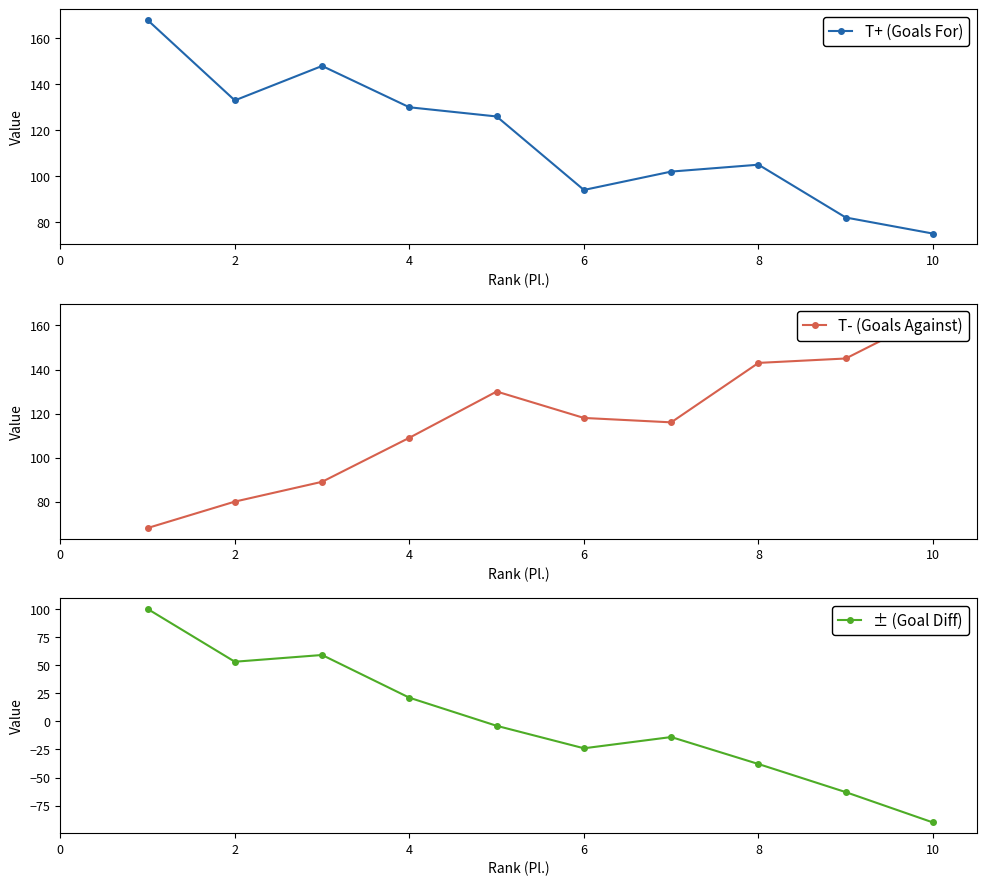

The value of T+ (Goals For) at 10 is 75. True or false?

True